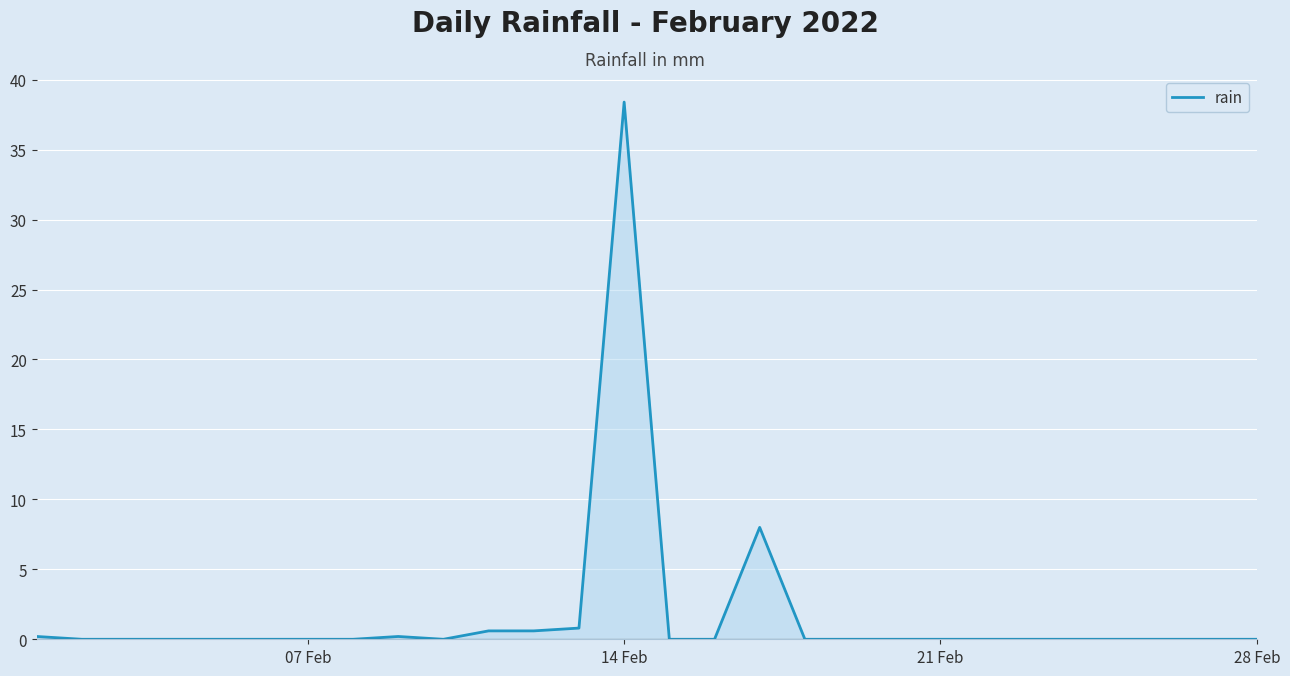

What is the average value?

1.7